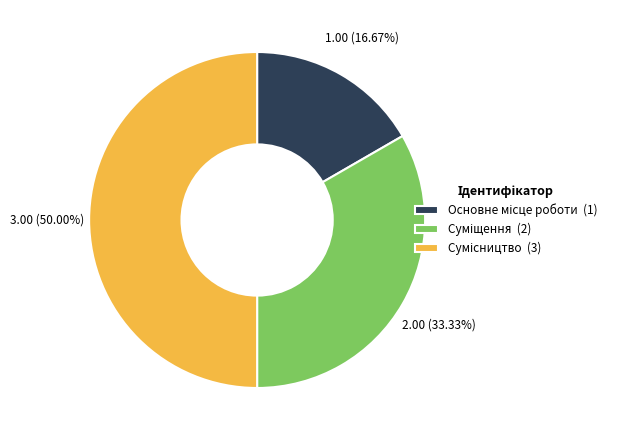

To the nearest percent, what is the average slice percentage?

33%